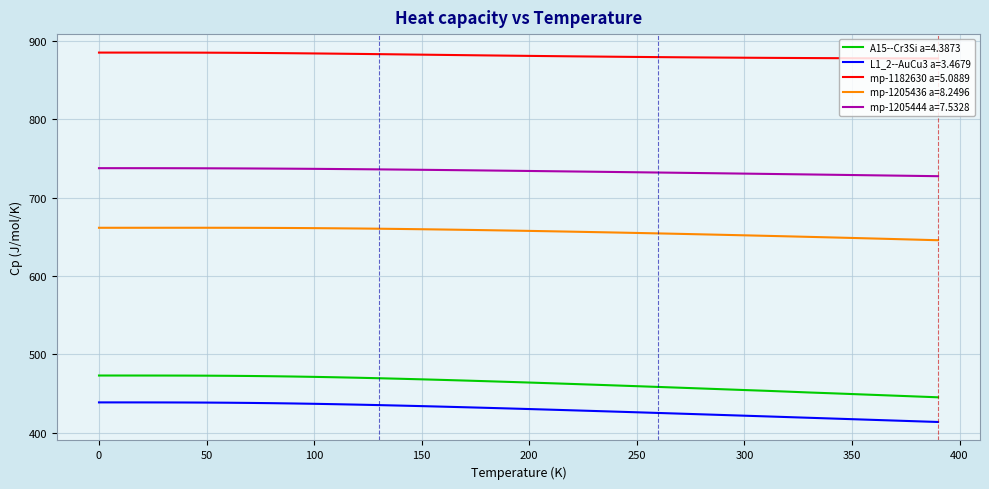

Which series has the largest total across all categories?

mp-1182630 a=5.0889